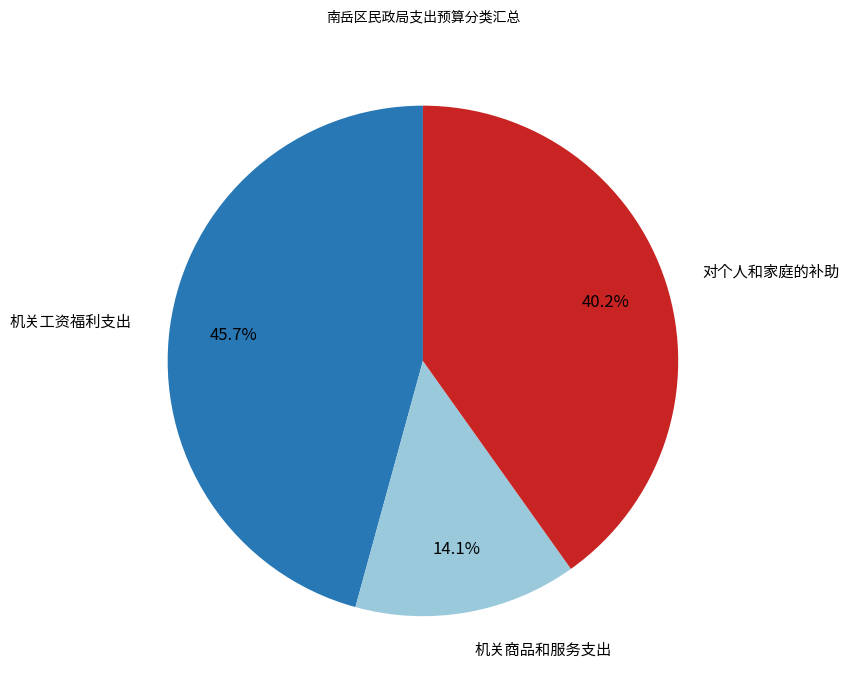

Does any single category account for the majority?

No